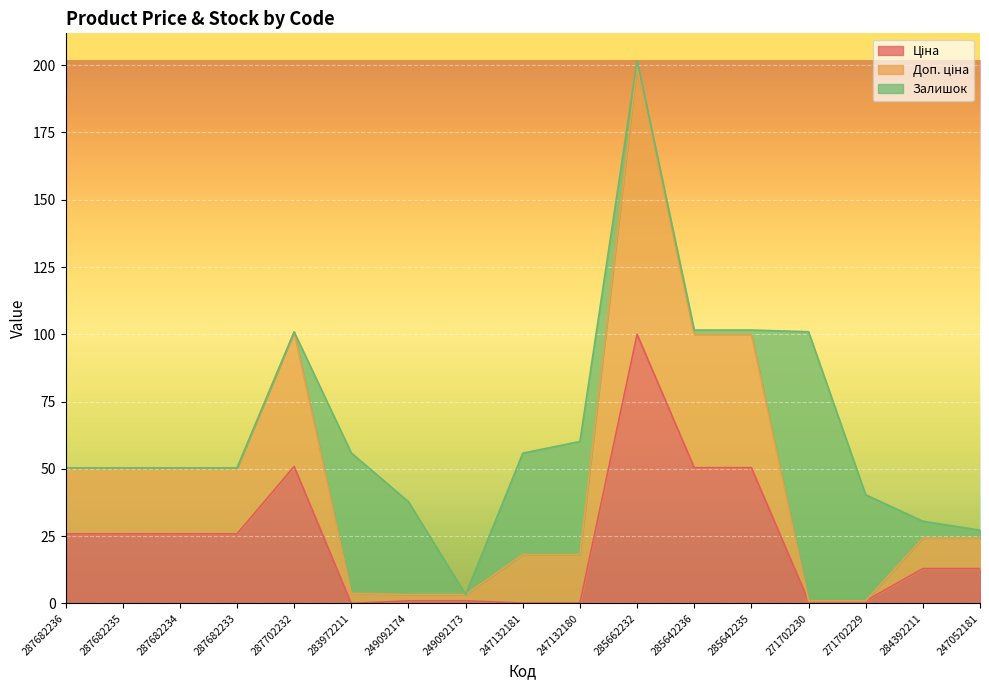

True or false: Доп. ціна and Ціна intersect in this chart.

False